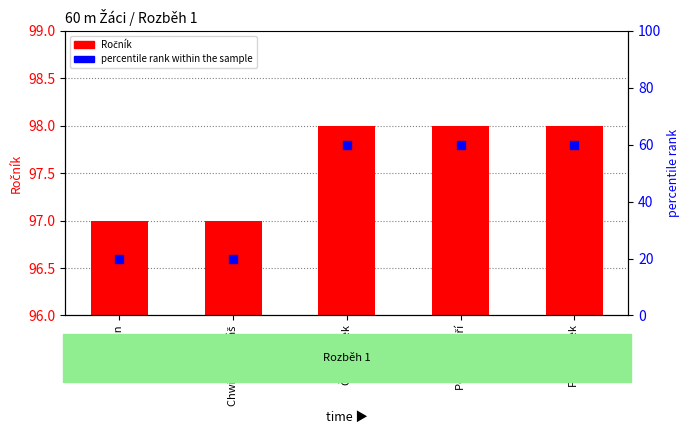

At how many categories does at least one series exceed 31?

5